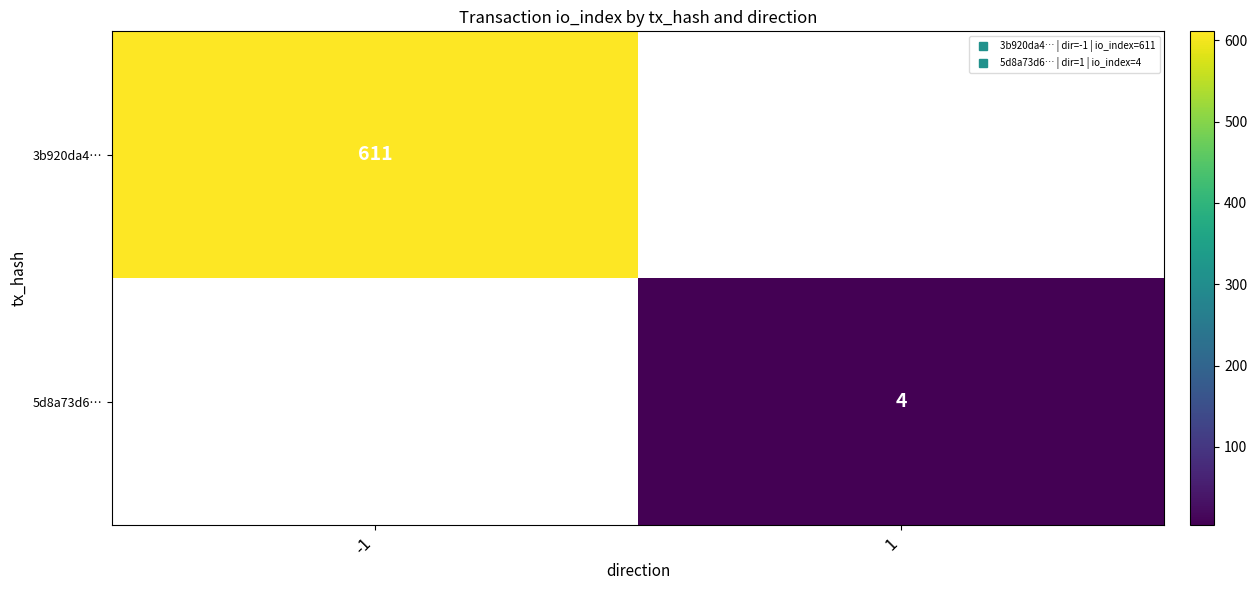

Which category has the lowest value in the 3b920da4… series?

-1